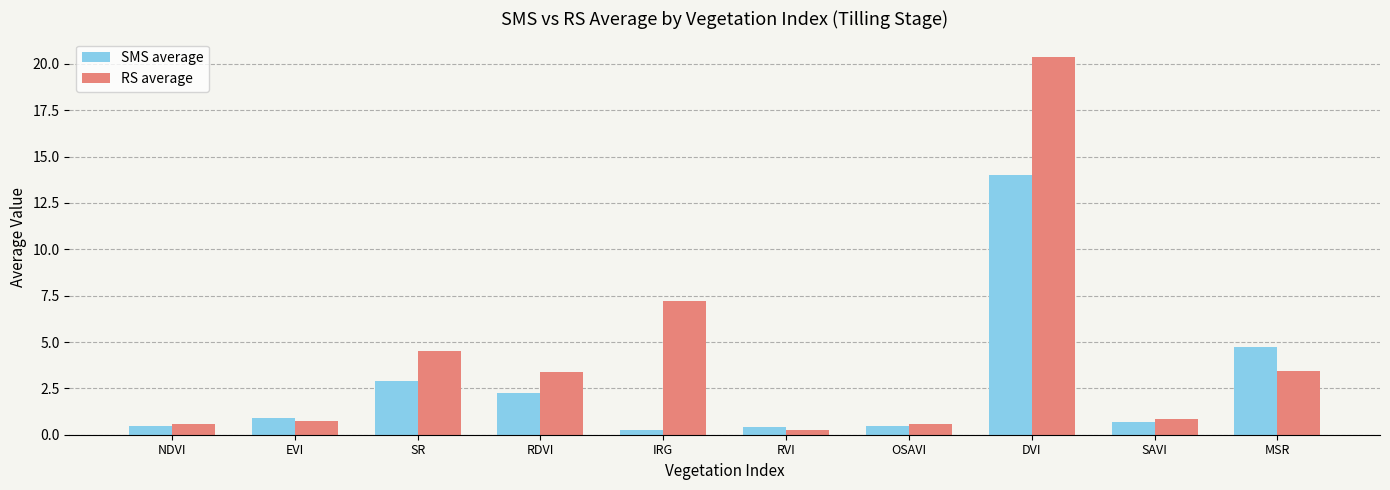

What is the label of the 6th bar from the left?

RVI